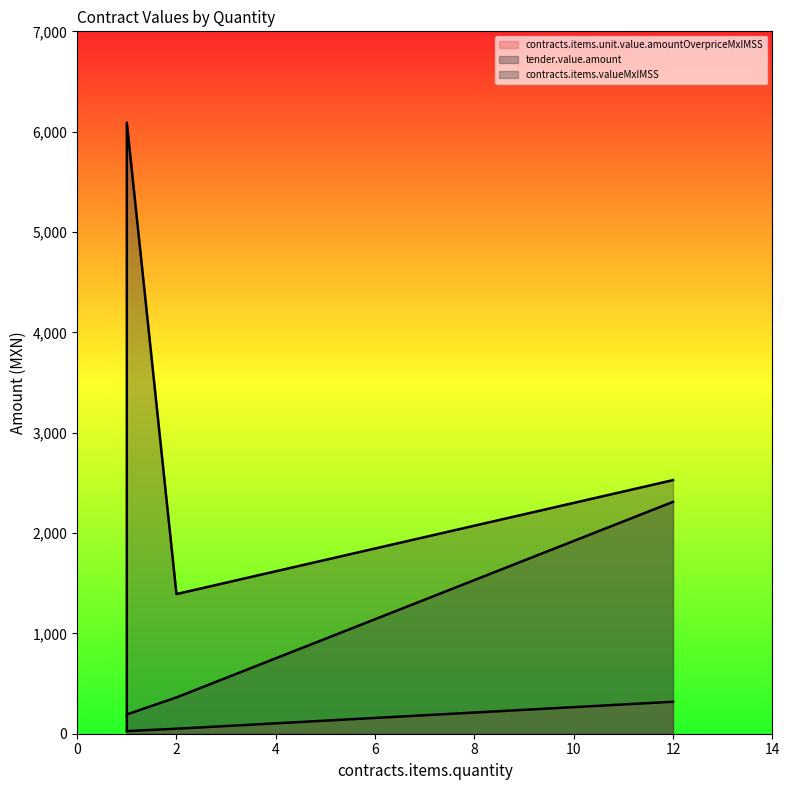

Rank the series by their average value, from highest to lowest.

tender.value.amount, contracts.items.valueMxIMSS, contracts.items.unit.value.amountOverpriceMxIMSS